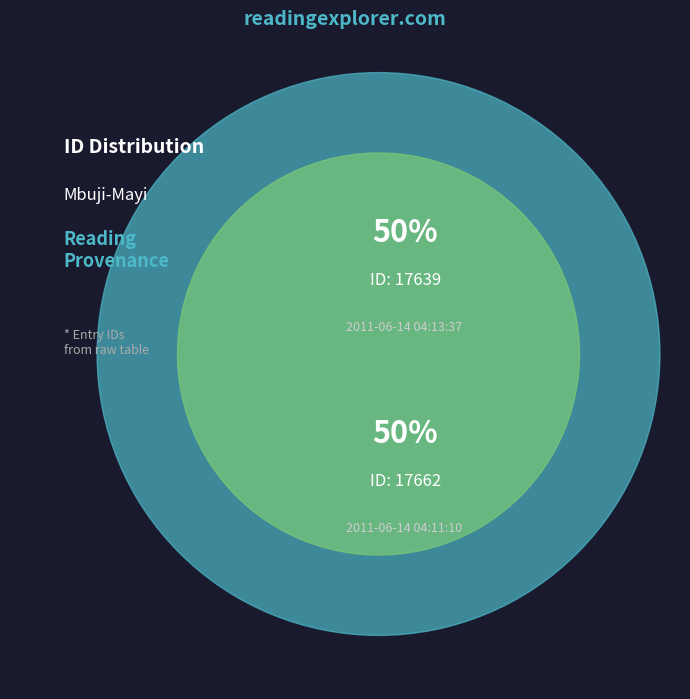

Combined, do 2011-06-14 04:11:10 UTC and 2011-06-14 04:13:37 UTC account for over 50%?

Yes